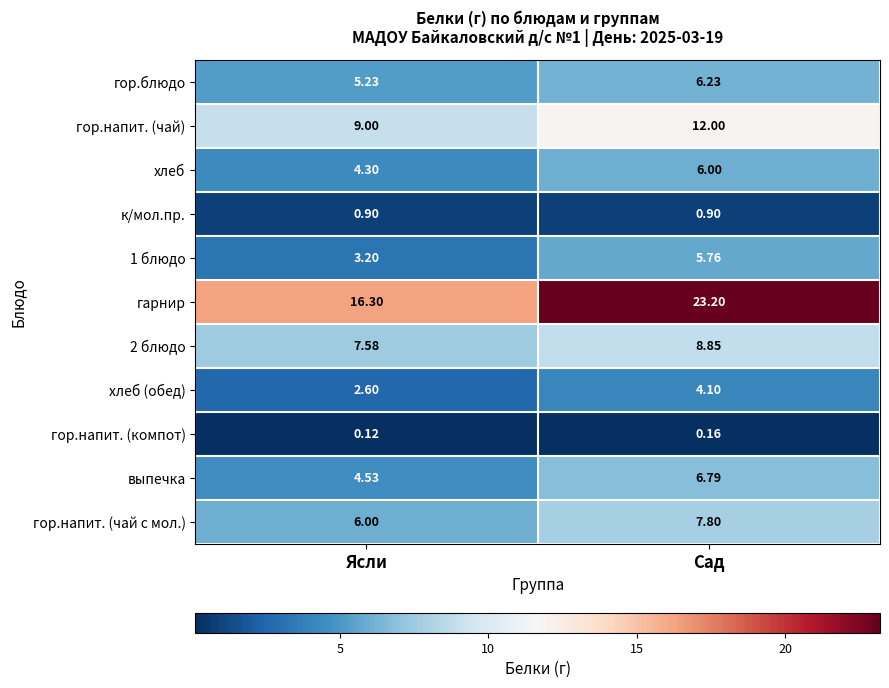

List the labels in order of гор.напит. (чай с мол.) value, largest first.

Сад, Ясли